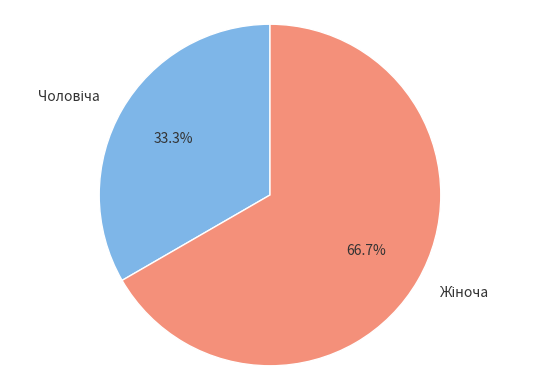

Is there any slice that represents more than half of the pie?

Yes